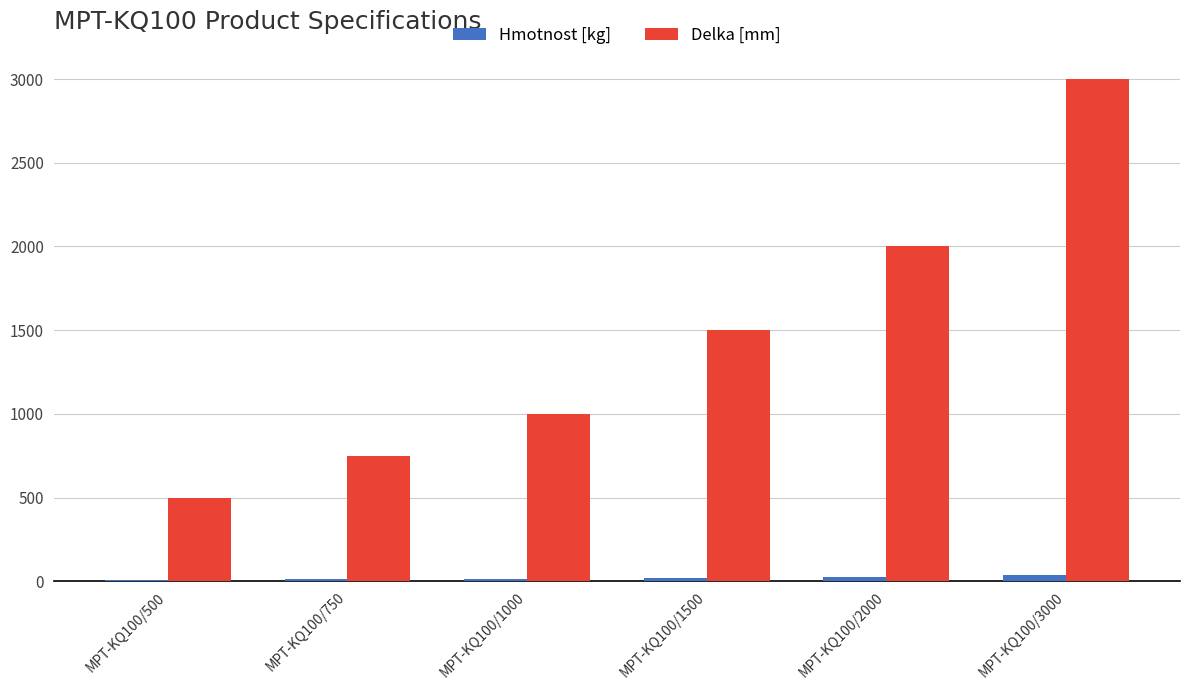

Are the bars horizontal?

No